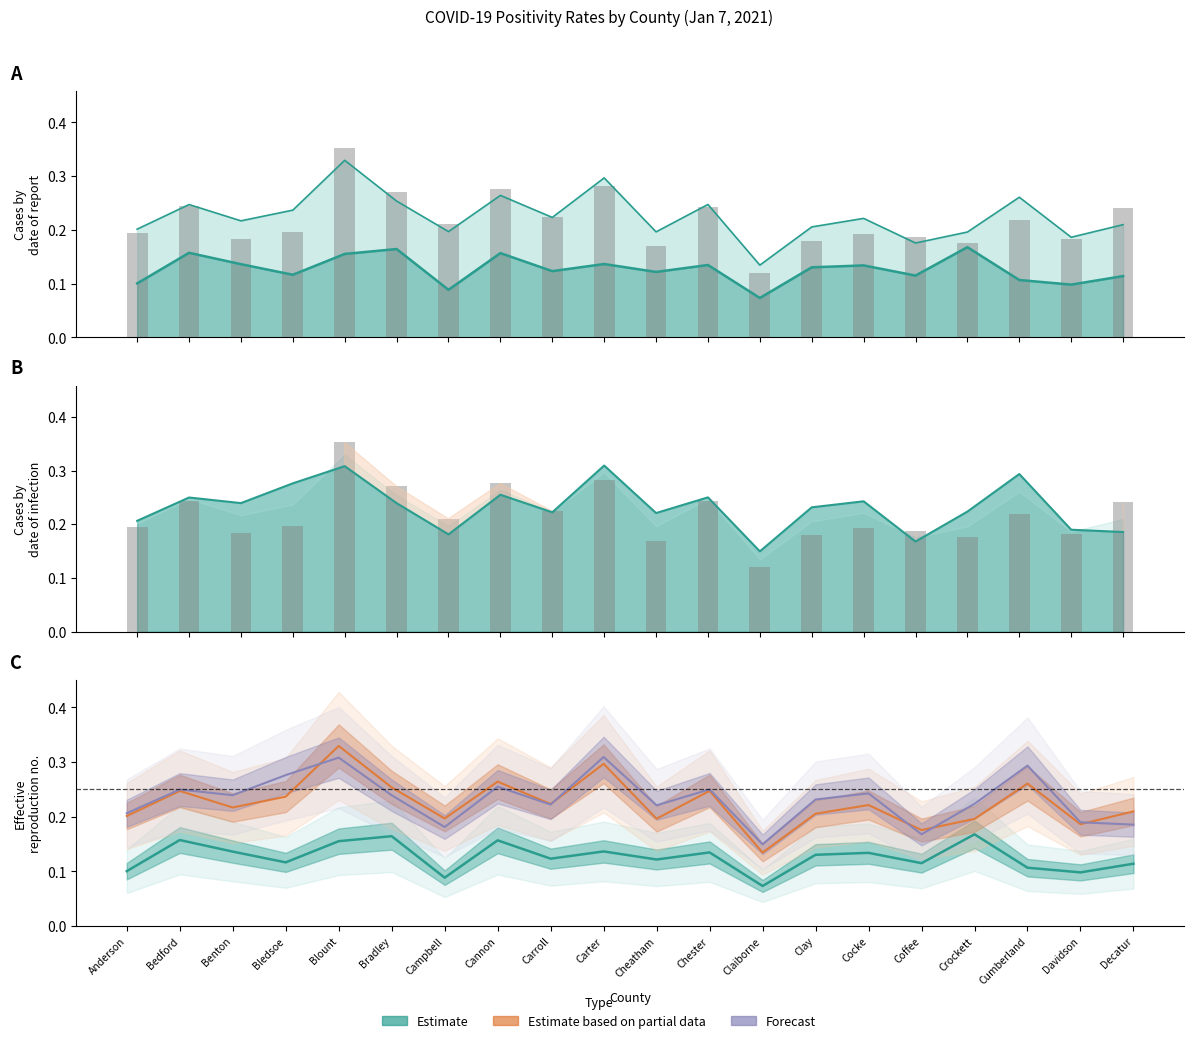

What position from the right is Anderson?

20